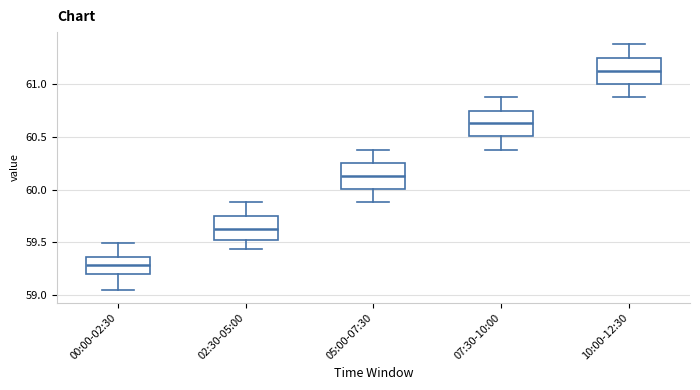

Reading left to right, read every box against the y-axis: the position of its median line, the range the box covers, and the ends of its whiskers. The values are not printed on the chart, so give them approximately, as read against the axis.

00:00-02:30: median 59.30, box 59.20 to 59.35, whiskers 59.05 to 59.50
02:30-05:00: median 59.65, box 59.50 to 59.75, whiskers 59.45 to 59.90
05:00-07:30: median 60.15, box 60.00 to 60.25, whiskers 59.90 to 60.40
07:30-10:00: median 60.65, box 60.50 to 60.75, whiskers 60.40 to 60.90
10:00-12:30: median 61.15, box 61.00 to 61.25, whiskers 60.90 to 61.40